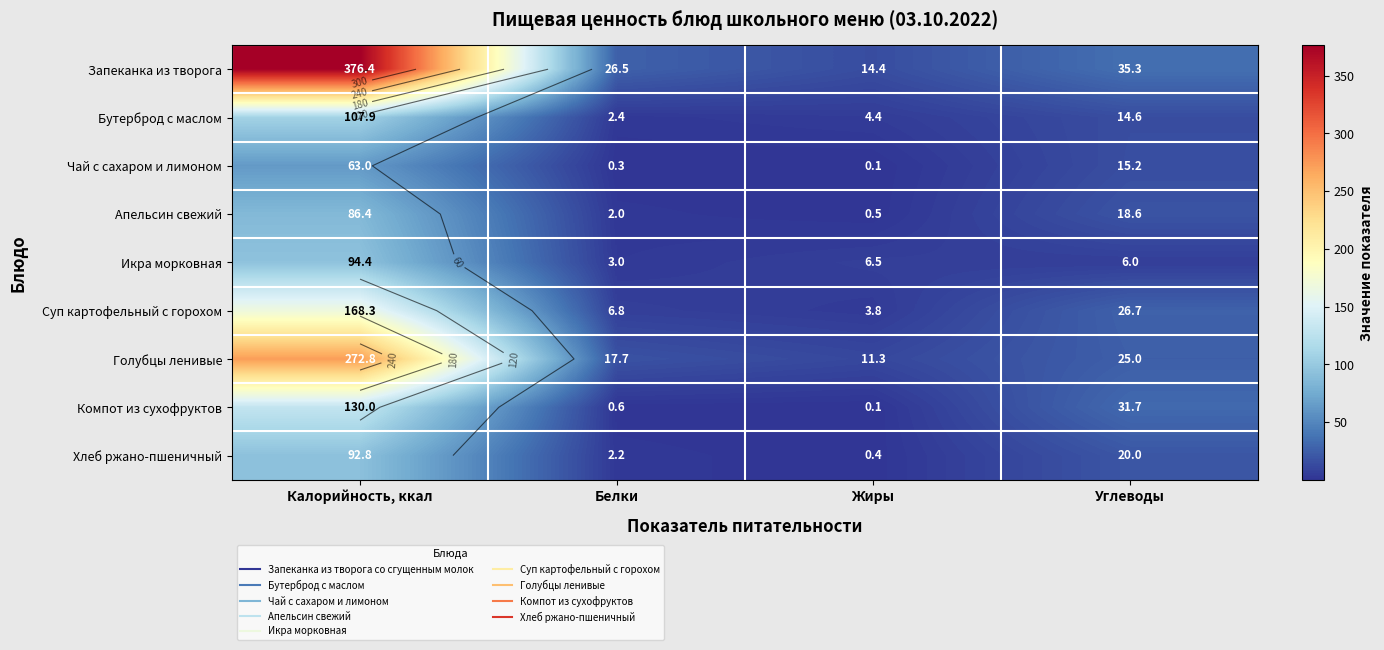

What is the minimum value for Хлеб ржано-пшеничный?

0.4